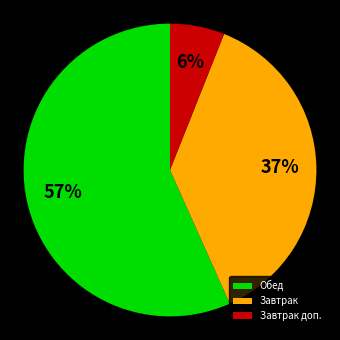

Rank the categories by value from highest to lowest.

Обед, Завтрак, Завтрак доп.